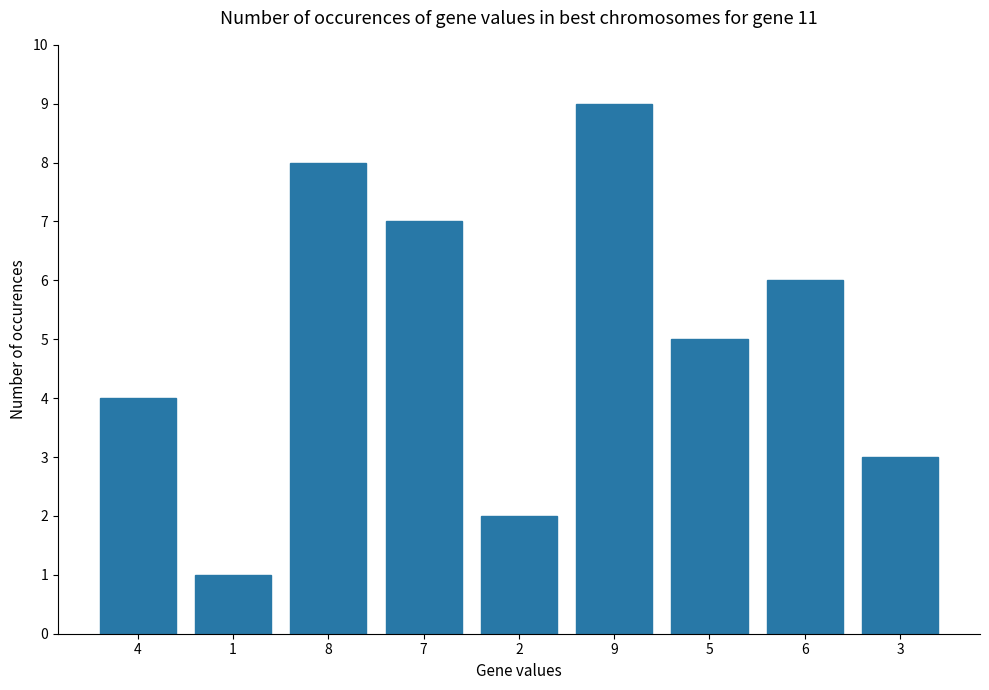

Rank the categories by value from highest to lowest.

9, 8, 7, 6, 5, 4, 3, 2, 1